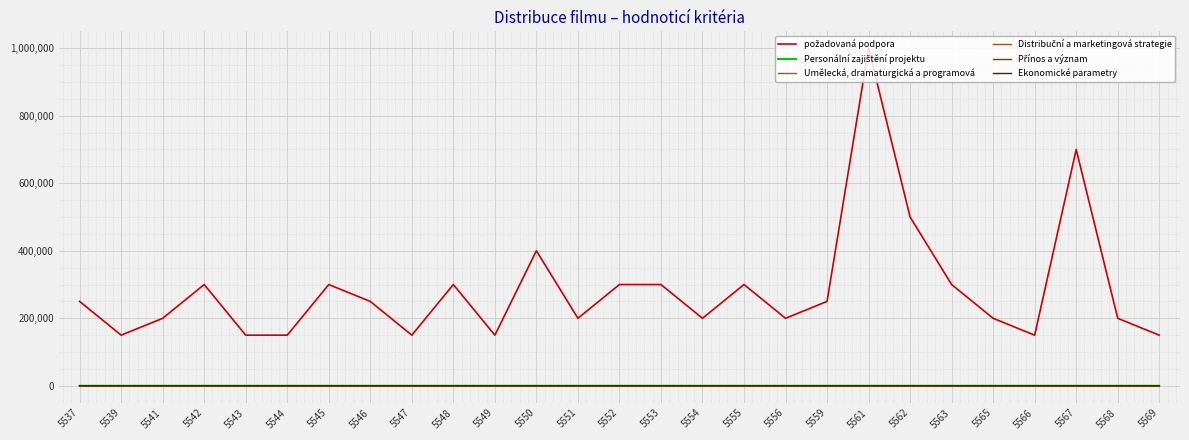

What is the difference between the maximum and minimum values in the Ekonomické parametry series?

5